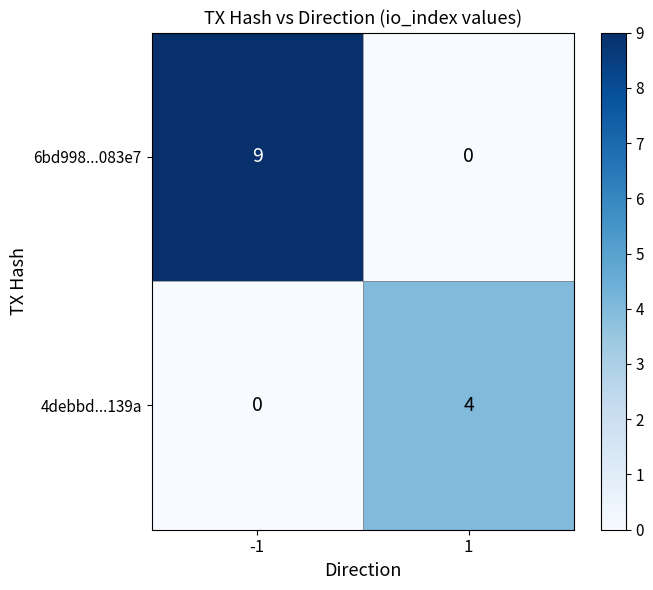

Reading right to left, extract all data points from this chart.

6bd998...083e7: 1=0	-1=9
4debbd...139a: 1=4	-1=0